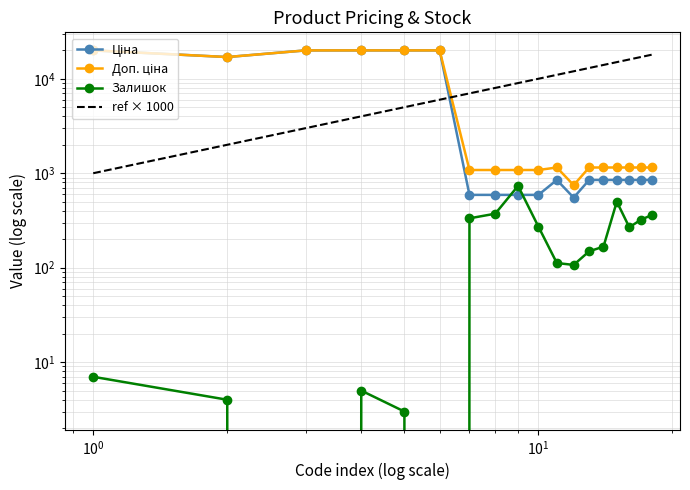

Count the number of data series in this chart.

4